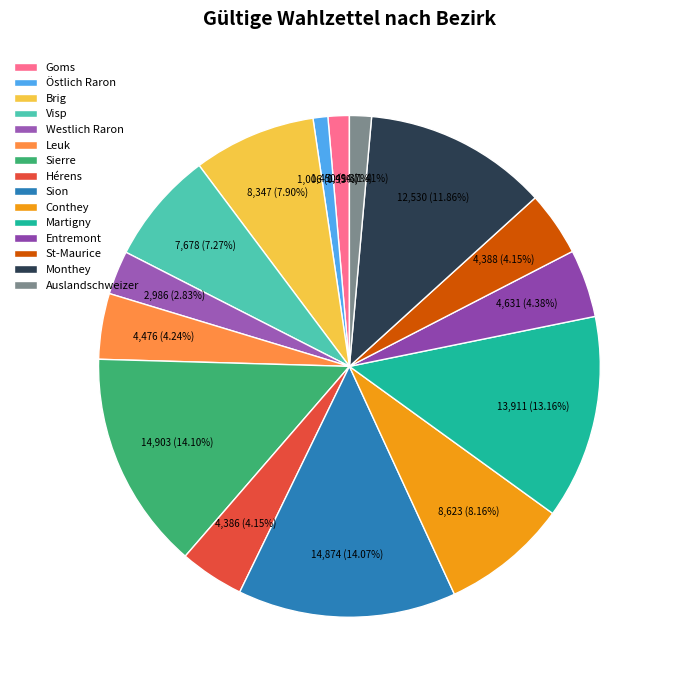

Does Conthey represent more than half of the total?

No